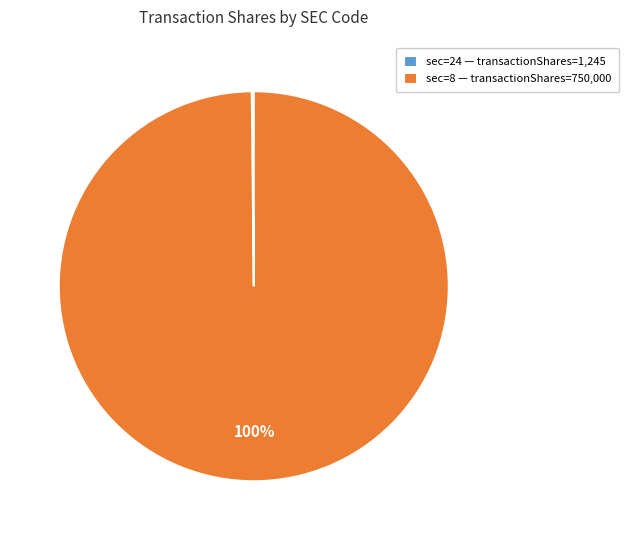

The sec=8 — transactionShares=750,000 slice represents 100% of the pie. True or false?

True